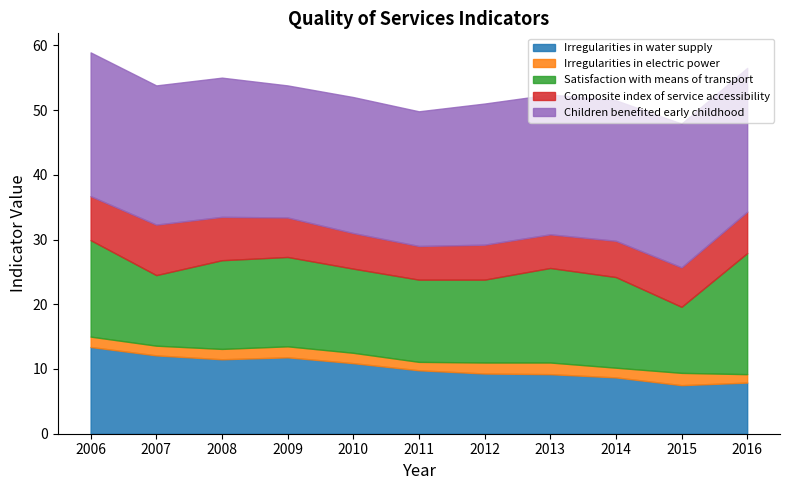

True or false: Children benefited early childhood and Satisfaction with means of transport intersect in this chart.

False